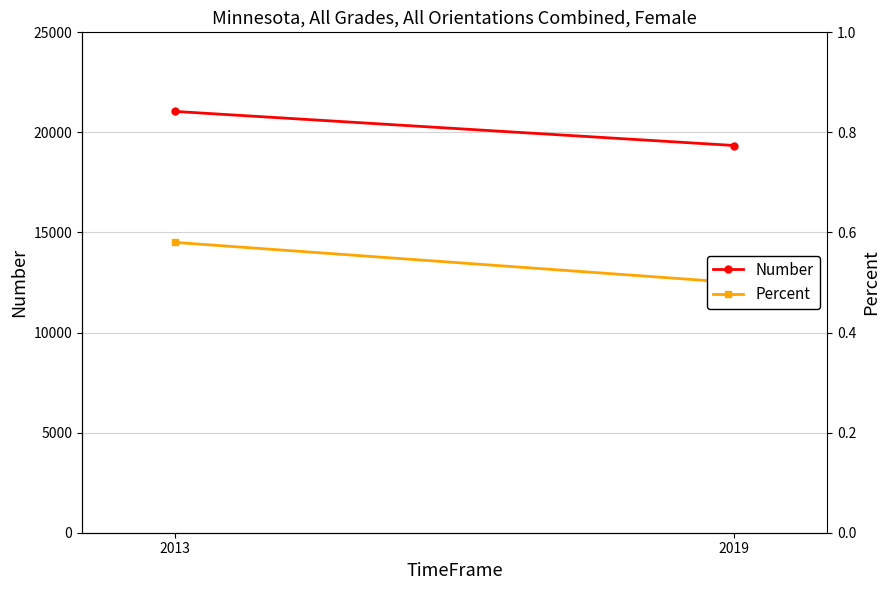

At which category is the sum across all series the highest?

2013